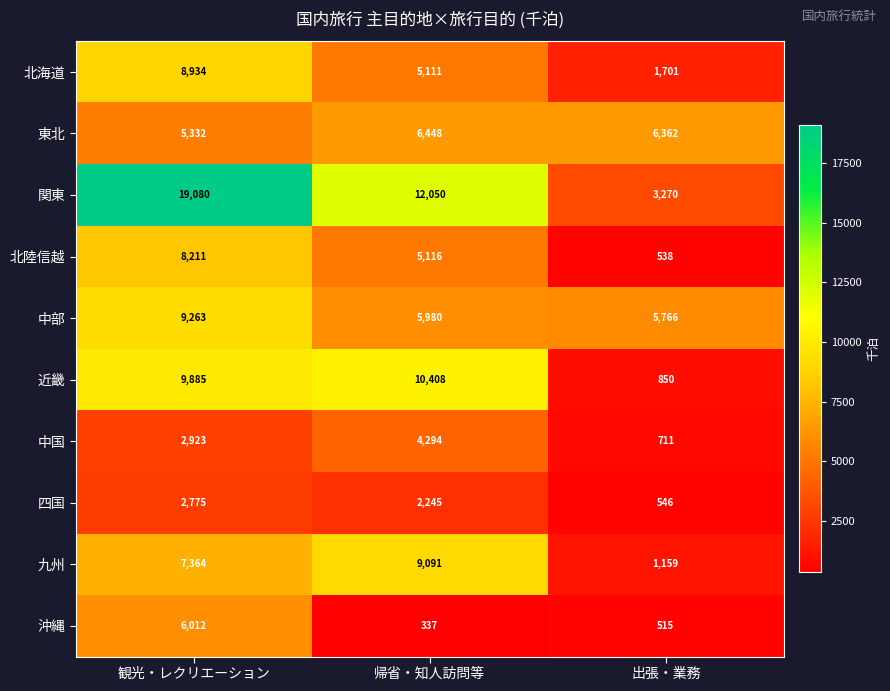

How many distinct data groups are displayed?

10